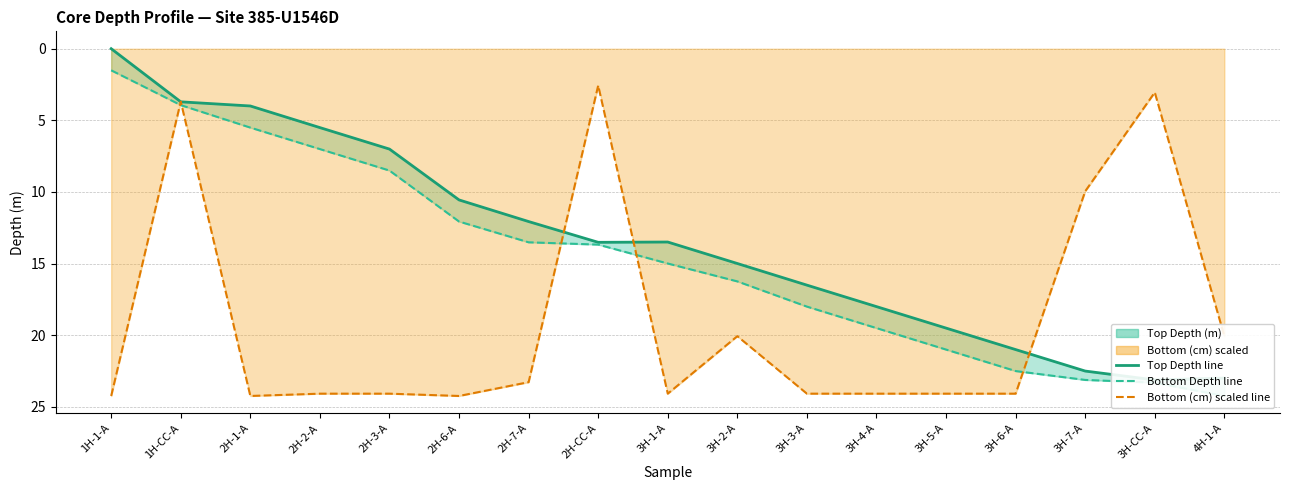

Which series has the widest spread of values?

Top Depth (m) line